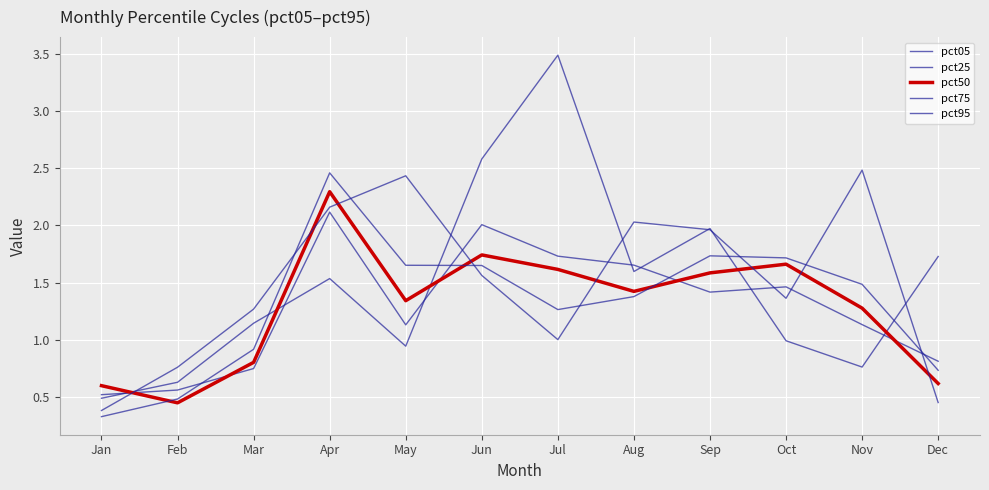

Count the pct50 values in the range 0 to 1.

4